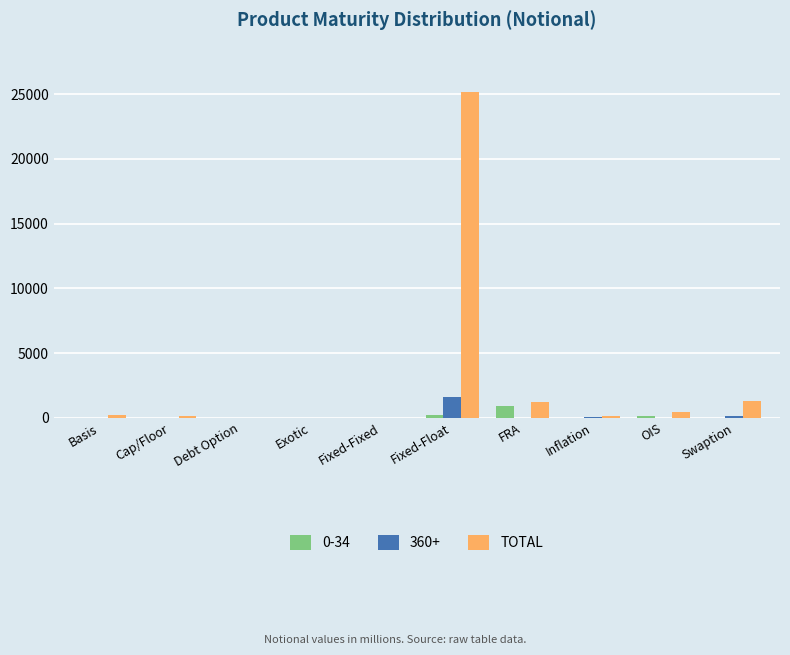

Which label corresponds to the largest value in the chart?

Fixed-Float